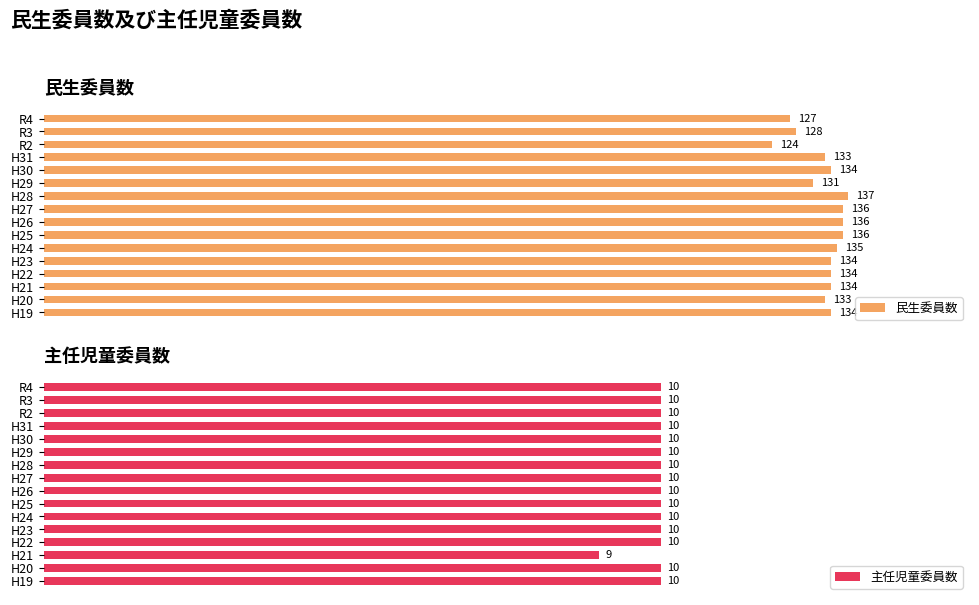

Which series has the largest total across all categories?

民生委員数